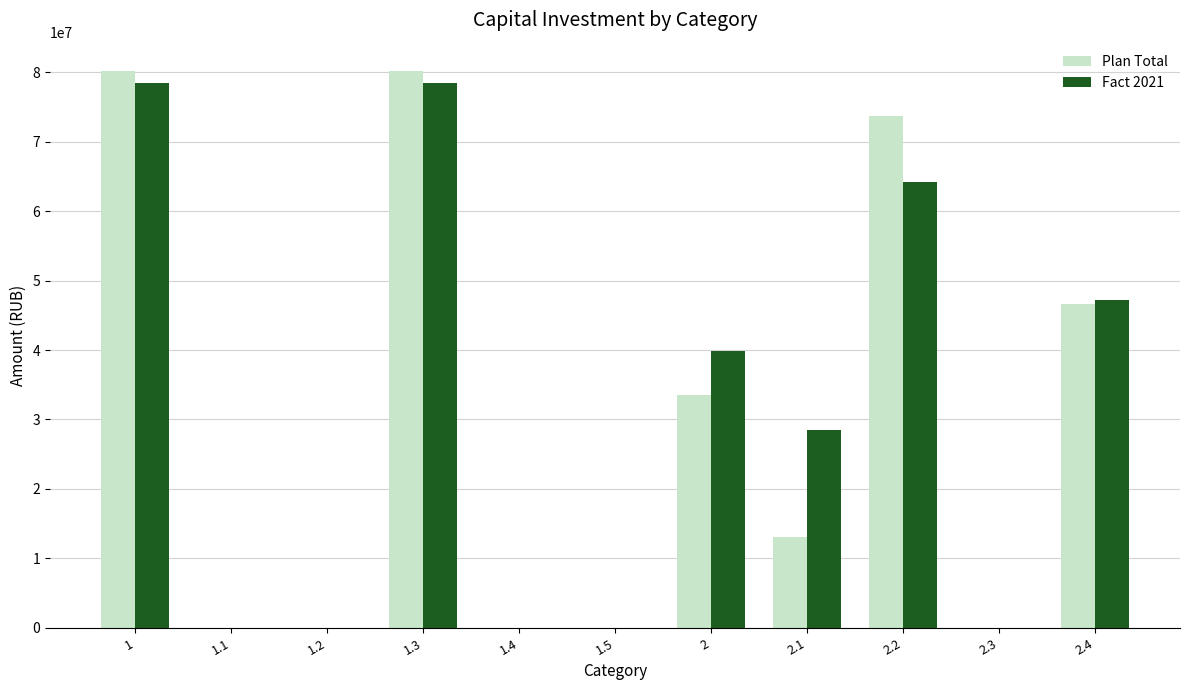

True or false: Fact 2021 has a value of 116121998 at 1.

False